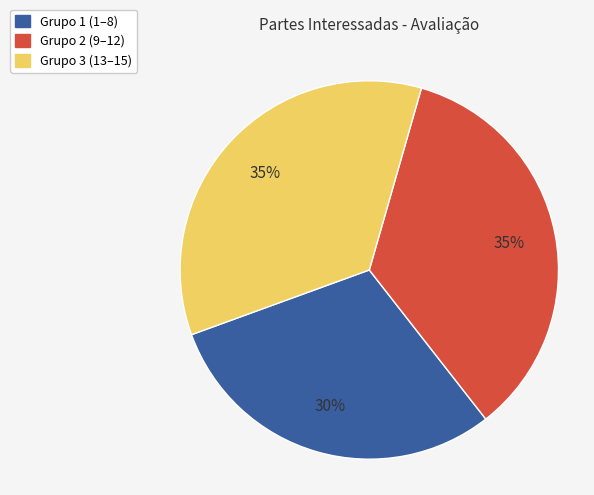

Combined, do Grupo 2 (9–12) and Grupo 1 (1–8) account for over 50%?

Yes